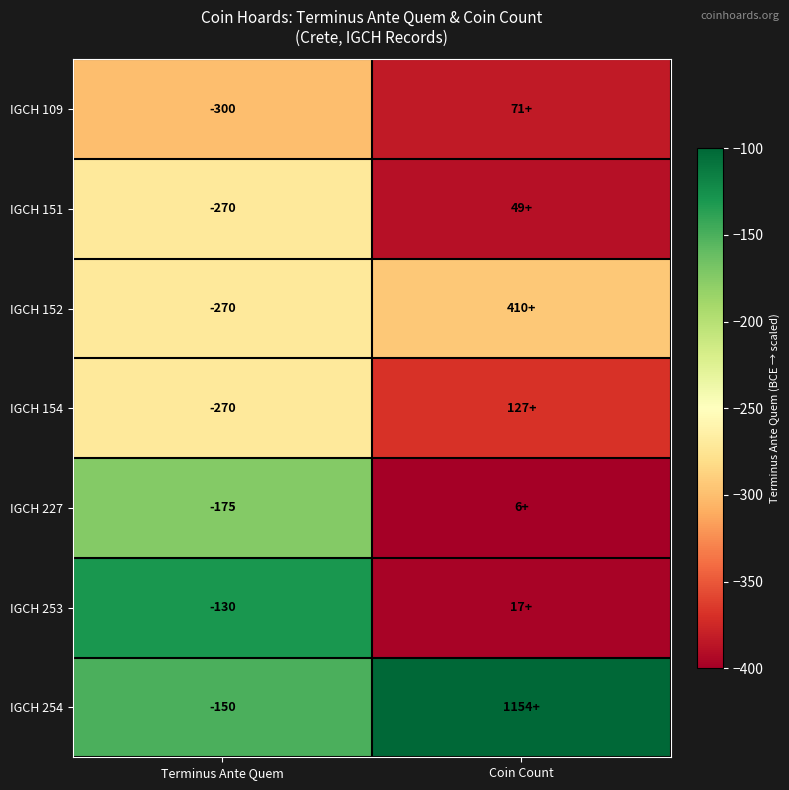

Which series has the largest total across all categories?

IGCH 254